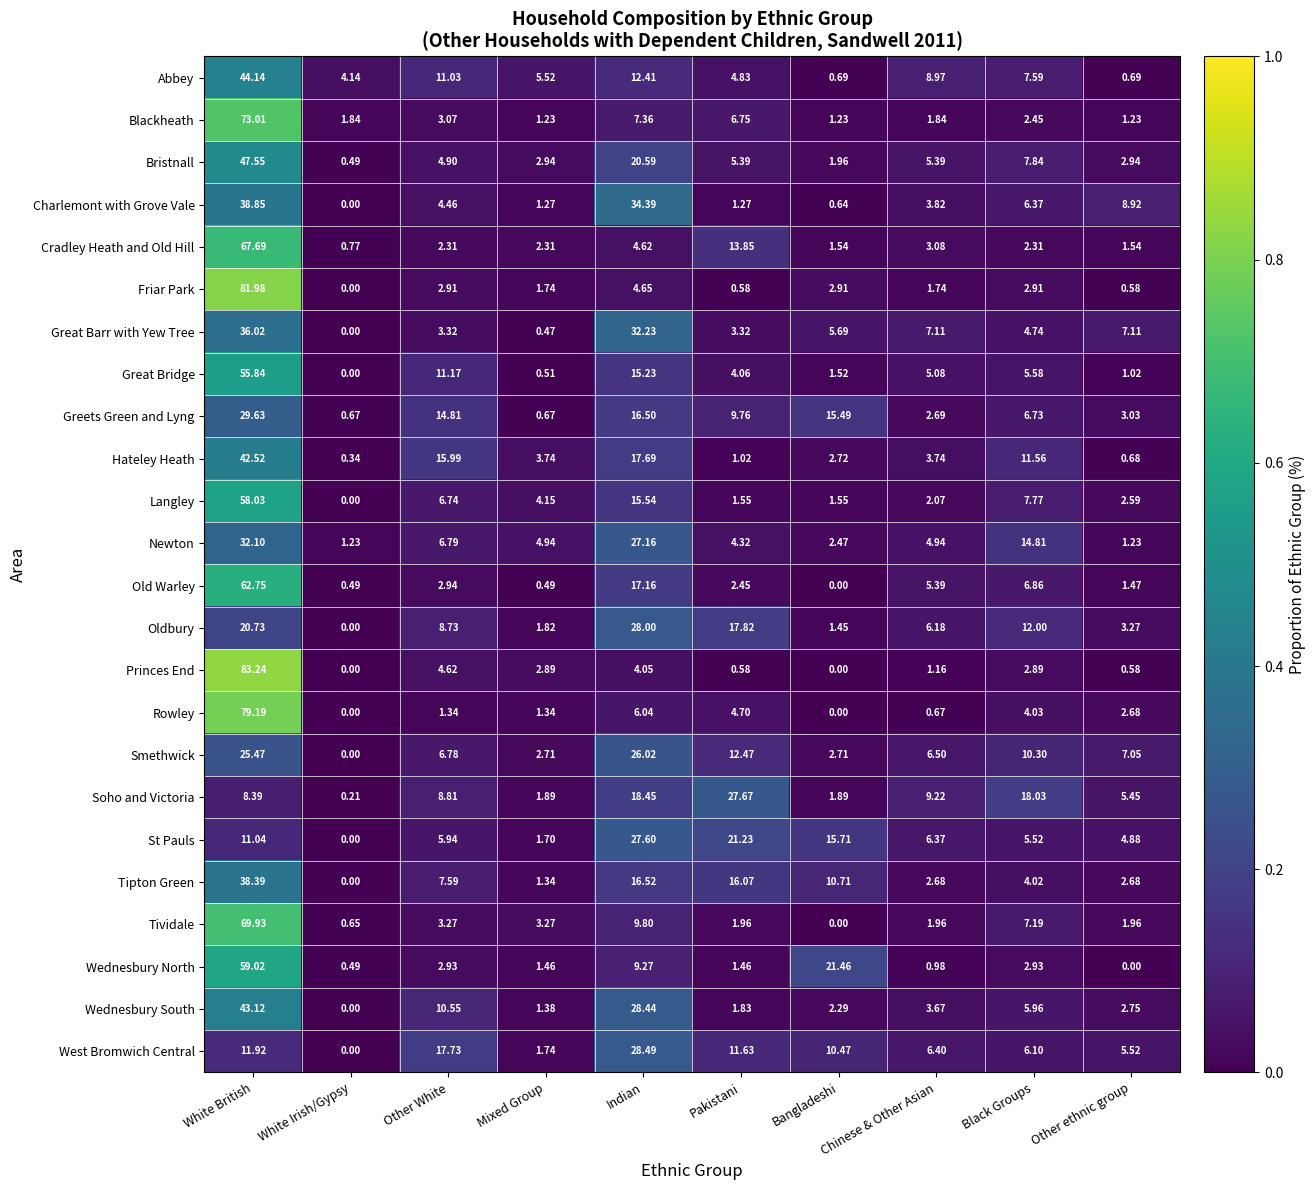

Which series changed the most between White Irish/Gypsy and Indian?

Charlemont with Grove Vale